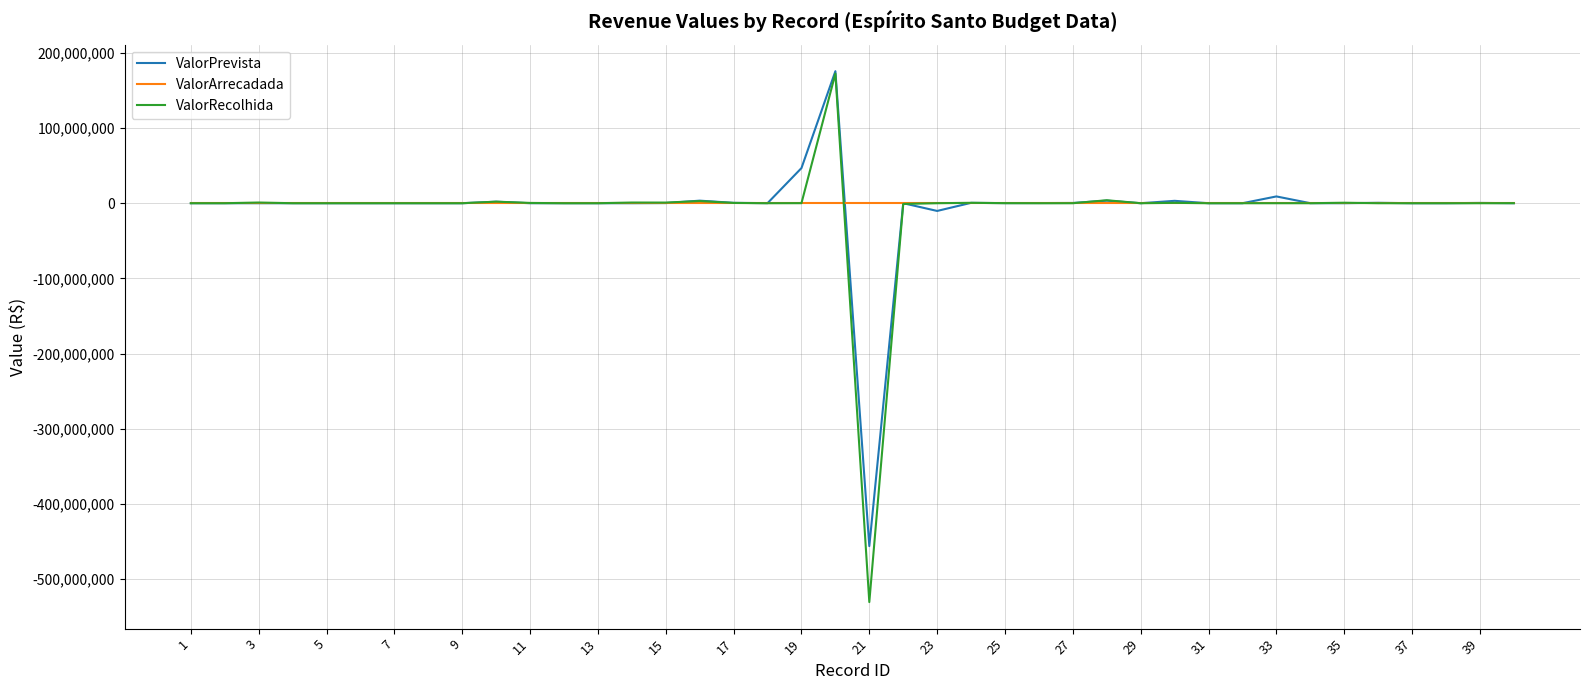

Which series has the widest spread of values?

ValorRecolhida